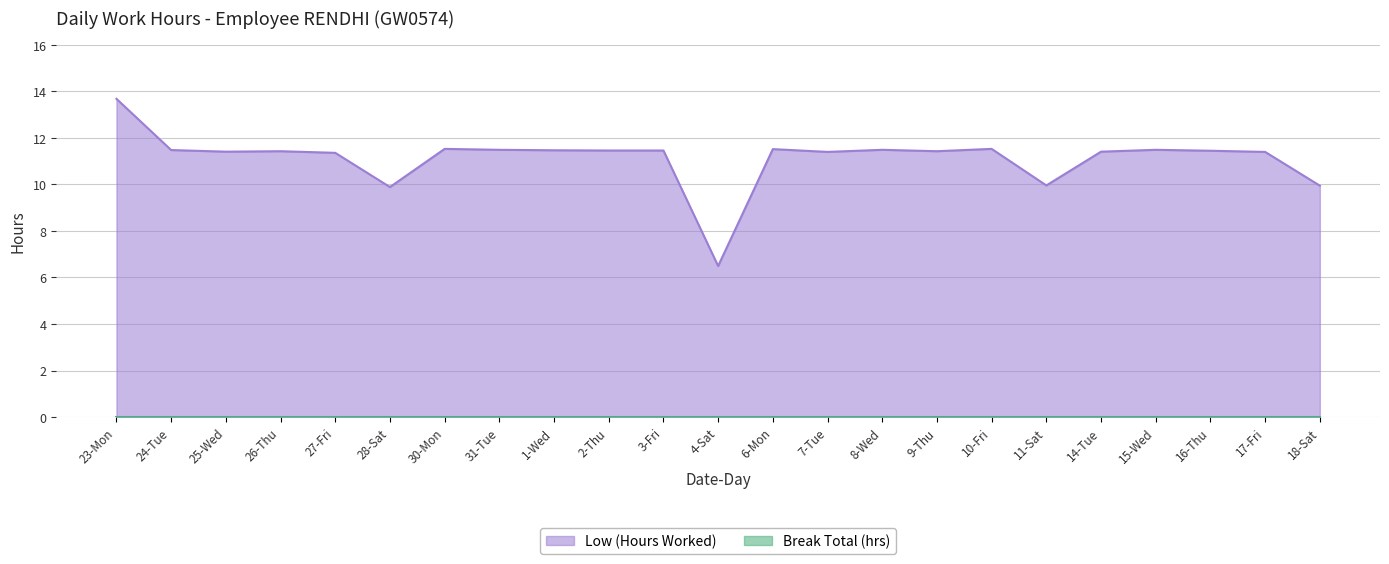

Rank the categories by value from lowest to highest.

4-Sat, 28-Sat, 18-Sat, 11-Sat, 27-Fri, 7-Tue, 17-Fri, 25-Wed, 14-Tue, 26-Thu, 9-Thu, 16-Thu, 2-Thu, 3-Fri, 1-Wed, 24-Tue, 31-Tue, 8-Wed, 15-Wed, 6-Mon, 30-Mon, 10-Fri, 23-Mon